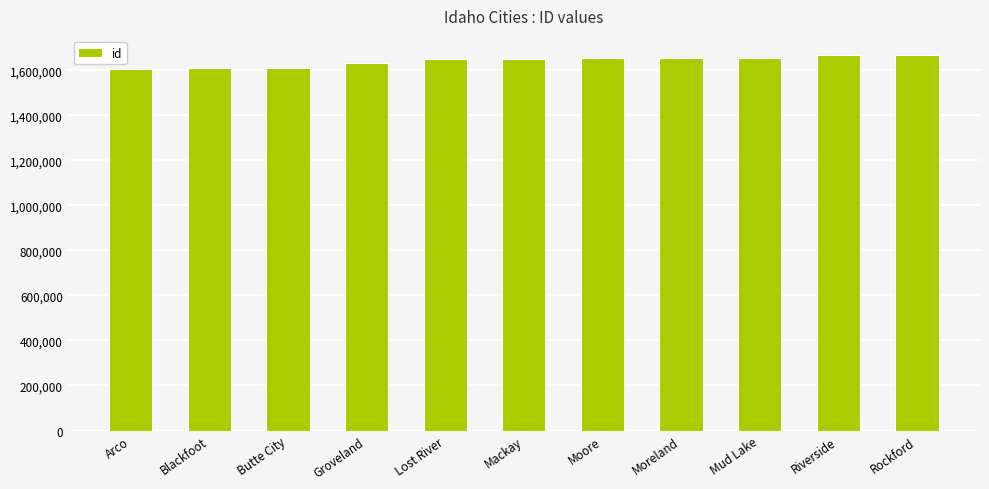

What is the value of the 7th bar from the left?

1654100